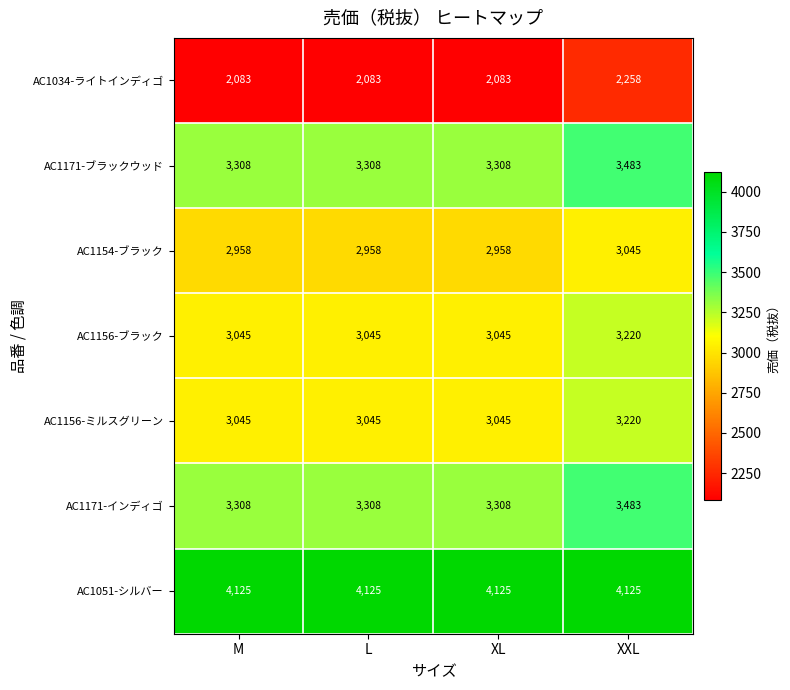

The AC1156-ブラック series shows 1866 at M. True or false?

False